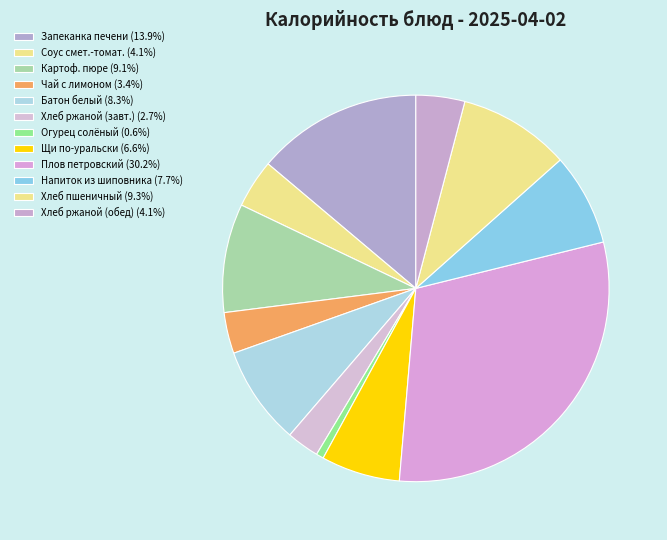

What is the largest slice in the pie chart?

Плов петровский с мясом